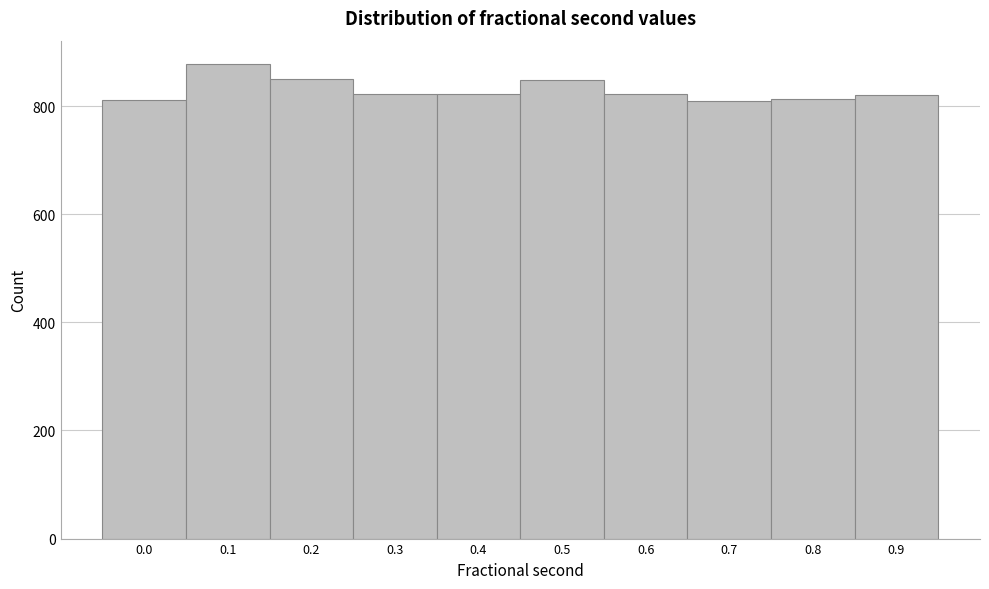

What is the greatest value displayed?

877